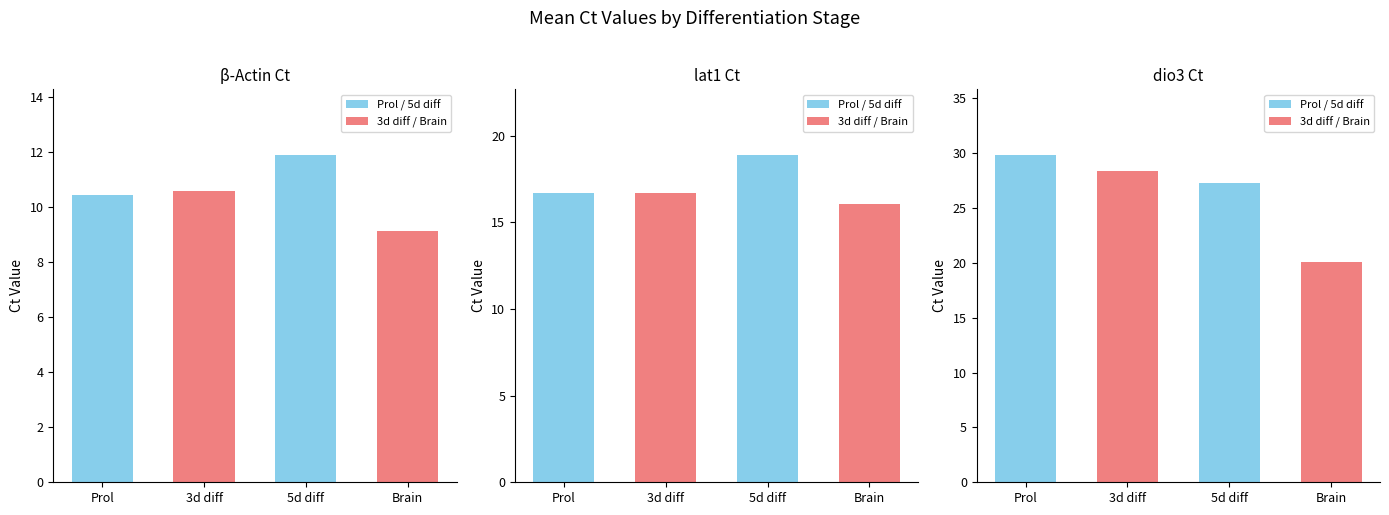

What is the difference between the maximum and minimum values in the β-Actin Ct series?

2.8